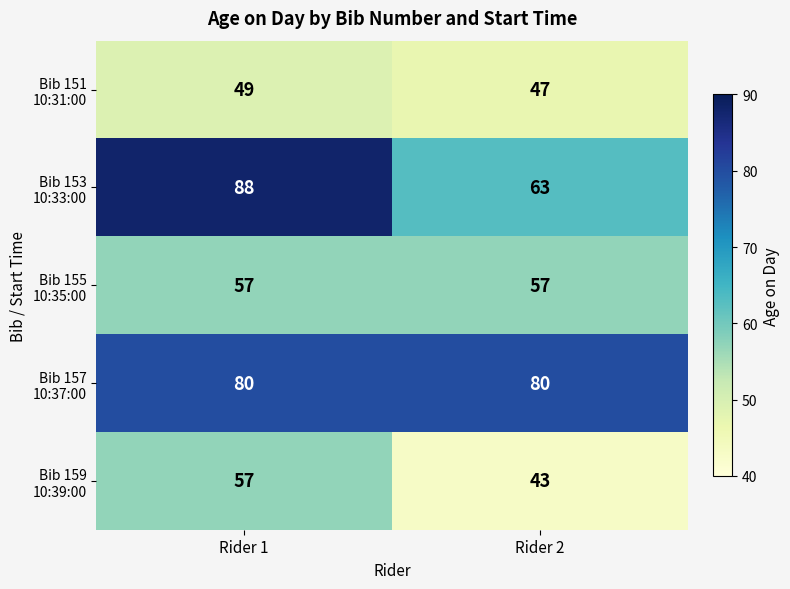

What is the smallest value displayed?

43